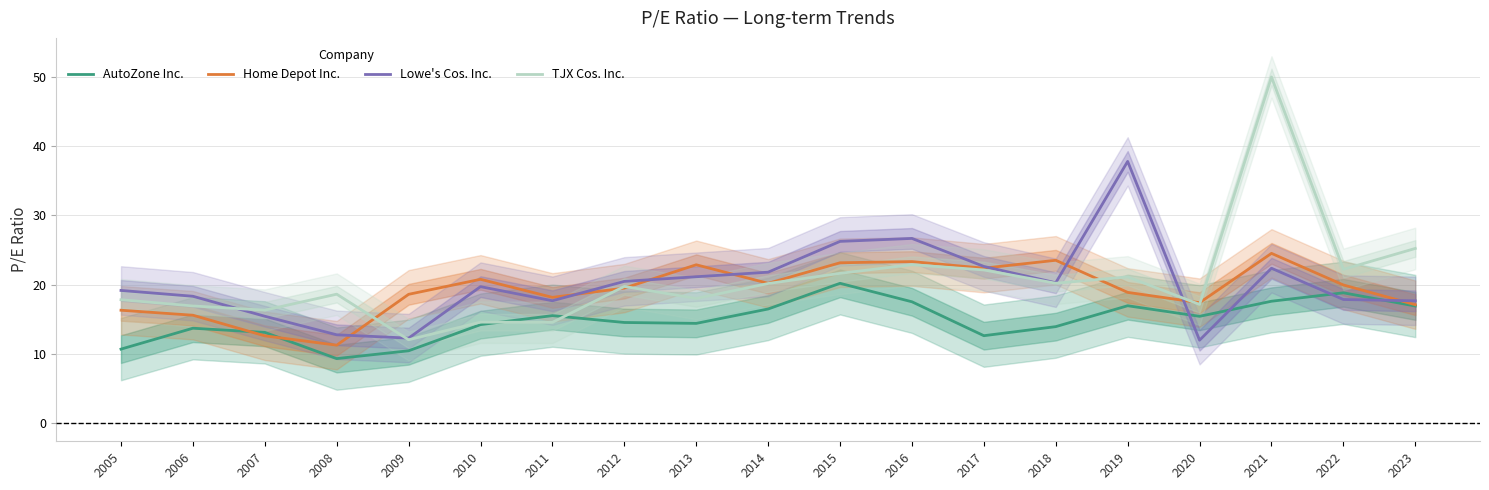

Reading left to right, list all the values displayed in this chart.

AutoZone Inc.: 2005=10.7	2006=13.7	2007=13.1	2008=9.3	2009=10.4	2010=14.2	2011=15.5	2012=14.5	2013=14.4	2014=16.5	2015=20.2	2016=17.5	2017=12.6	2018=13.9	2019=16.9	2020=15.4	2021=17.6	2022=18.8	2023=16.9
Home Depot Inc.: 2005=16.3	2006=15.6	2007=12.6	2008=11.2	2009=18.6	2010=20.8	2011=18.1	2012=19.5	2013=22.9	2014=20.2	2015=23.1	2016=23.3	2017=22.4	2018=23.5	2019=18.9	2020=17.4	2021=24.5	2022=19.9	2023=17.1
Lowe's Cos. Inc.: 2005=19.1	2006=18.3	2007=15.4	2008=12.7	2009=12.3	2010=19.7	2011=17.7	2012=20.5	2013=21.1	2014=21.8	2015=26.2	2016=26.7	2017=22.6	2018=20.3	2019=37.8	2020=12.0	2021=22.4	2022=17.8	2023=17.6
TJX Cos. Inc.: 2005=17.8	2006=16.9	2007=16.3	2008=18.6	2009=12.0	2010=14.6	2011=14.5	2012=19.7	2013=18.0	2014=20.1	2015=21.6	2016=22.9	2017=22.1	2018=20.2	2019=21.1	2020=17.1	2021=50.0	2022=22.2	2023=25.2